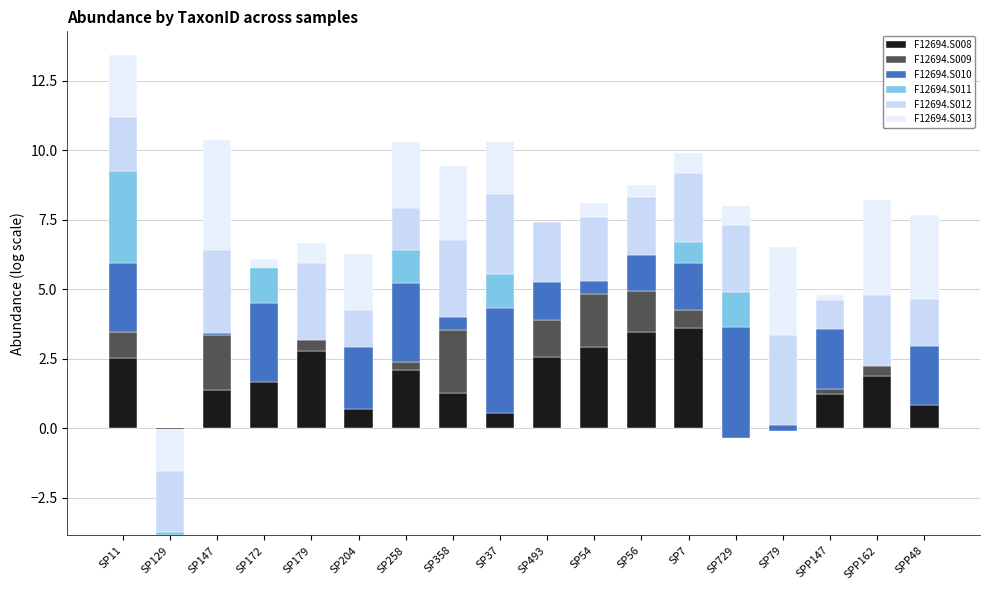

Is it true that F12694.S010 equals 4.0 at SP729?

True